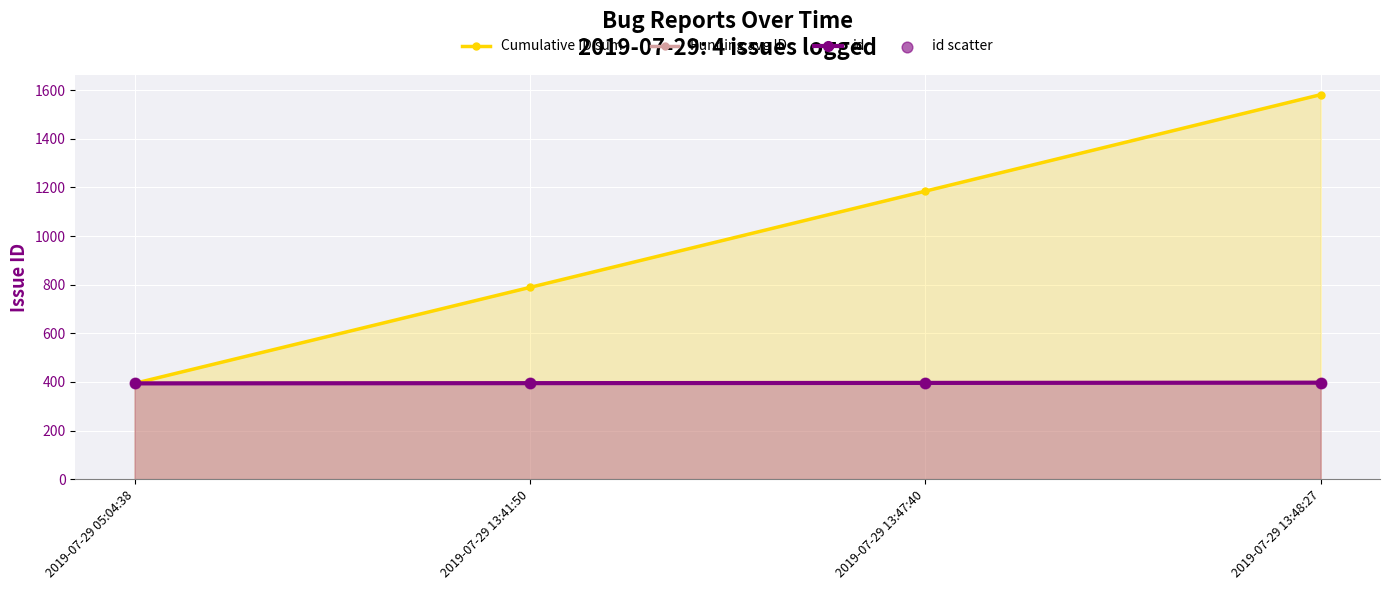

Which series has the largest total across all categories?

Cumulative ID sum